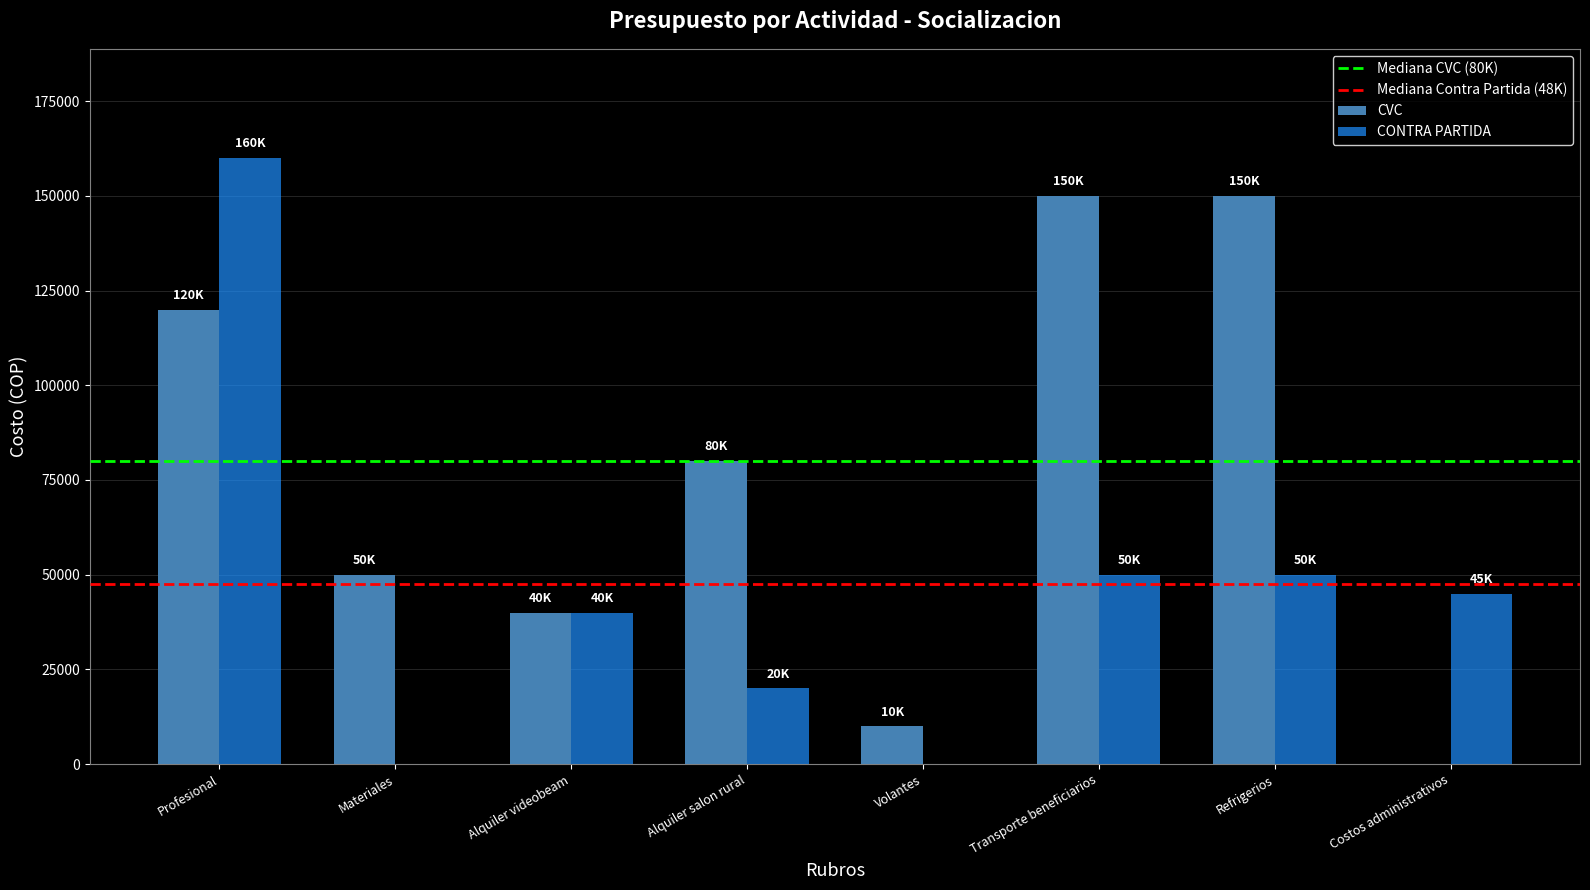

Reading right to left, what are all the values shown in this chart?

CVC: Costos administrativos=0	Refrigerios=150000	Transporte beneficiarios=150000	Volantes=10000	Alquiler salon rural=80000	Alquiler videobeam=40000	Materiales=50000	Profesional=120000
CONTRA PARTIDA: Costos administrativos=45000	Refrigerios=50000	Transporte beneficiarios=50000	Volantes=0	Alquiler salon rural=20000	Alquiler videobeam=40000	Materiales=0	Profesional=160000